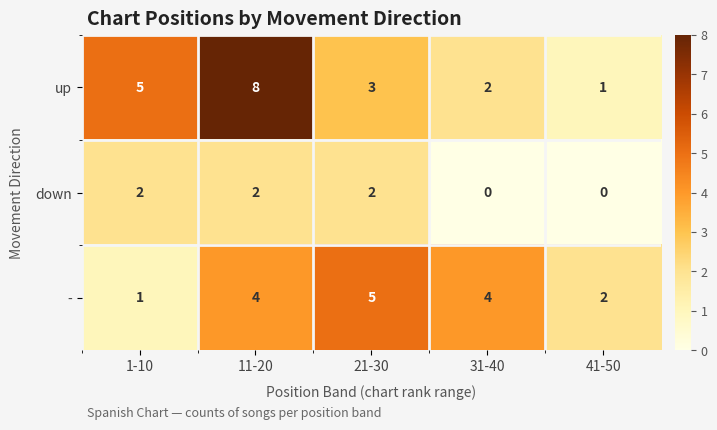

What is the highest value of the up series?

8